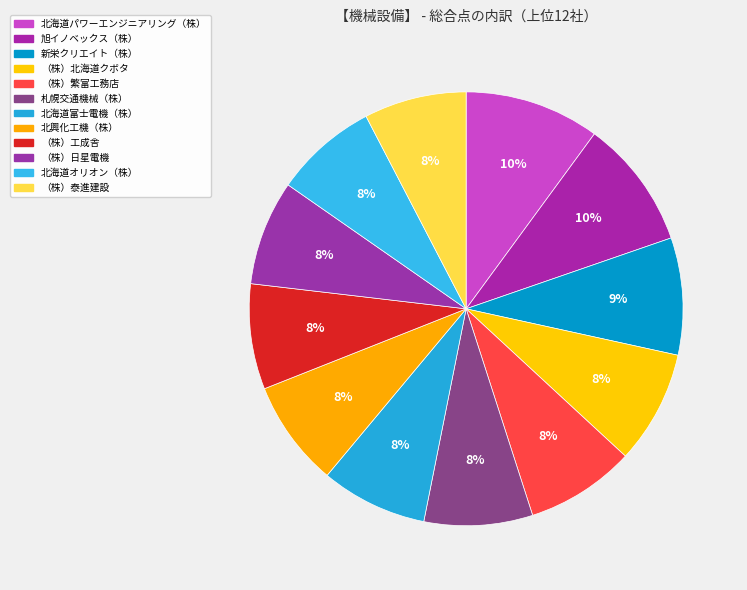

What portion of the pie excludes 北興化工機（株）?

92.1%